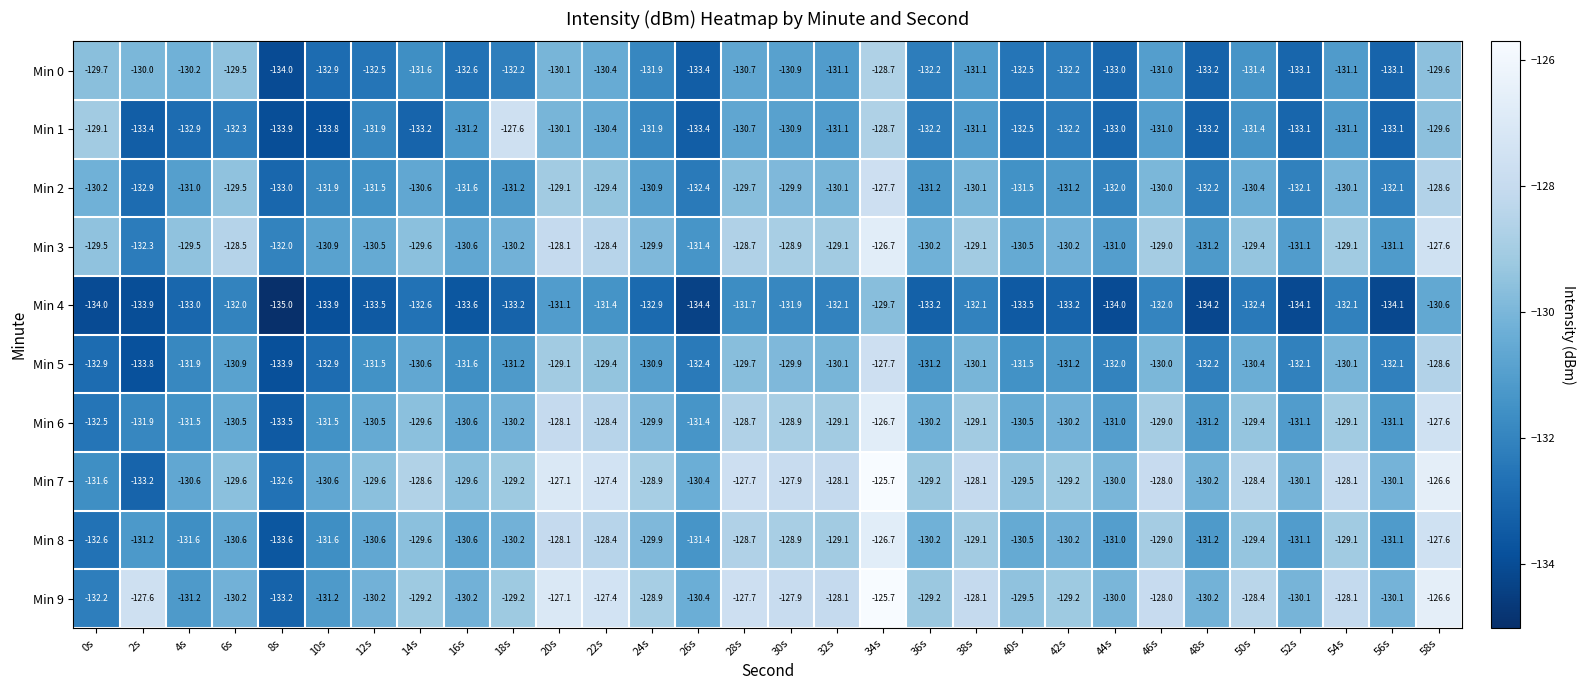

What is the minimum value shown in the chart?

-135.0